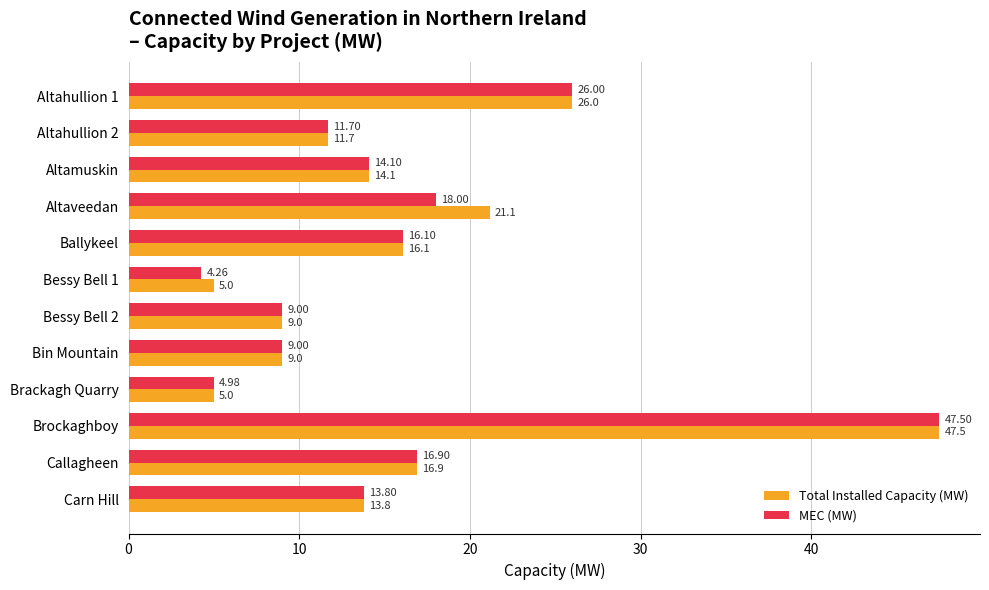

List the series in order of their overall mean, highest first.

Total Installed Capacity (MW), MEC (MW)